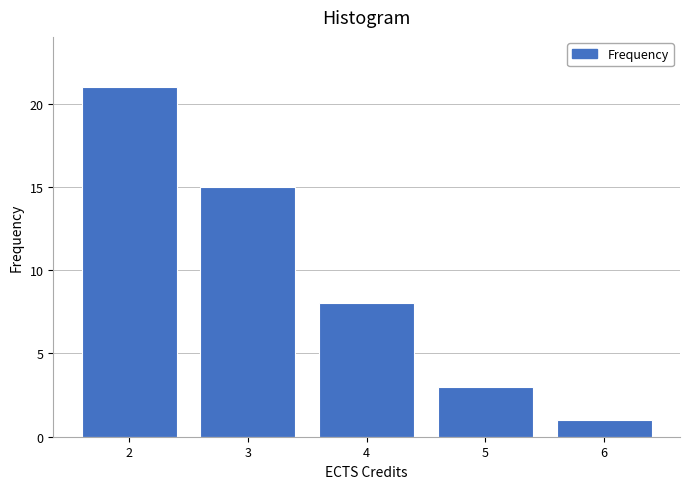

Reading left to right, transcribe all the data shown in this chart.

21	15	8	3	1